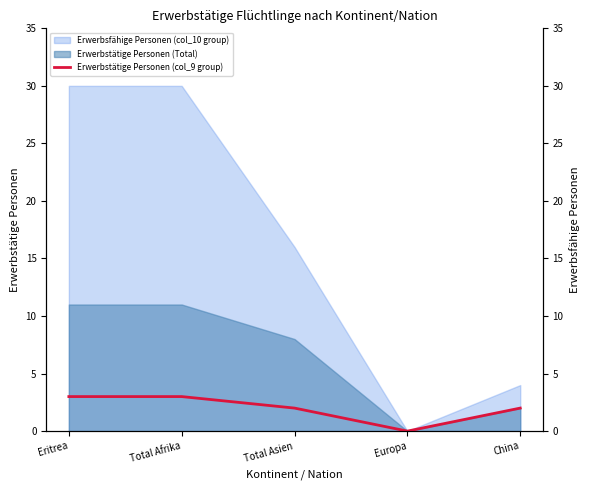

How many values exceed 2?

2